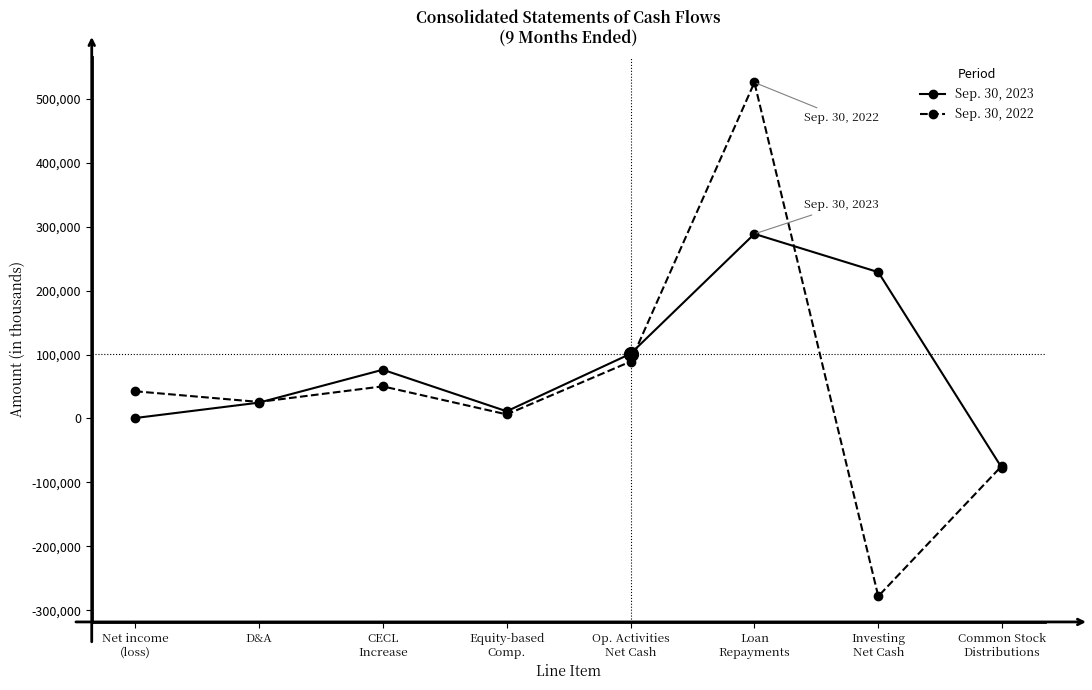

Is the value of Sep. 30, 2023 at Common Stock
Distributions greater than the value of Sep. 30, 2022 at CECL
Increase?

No